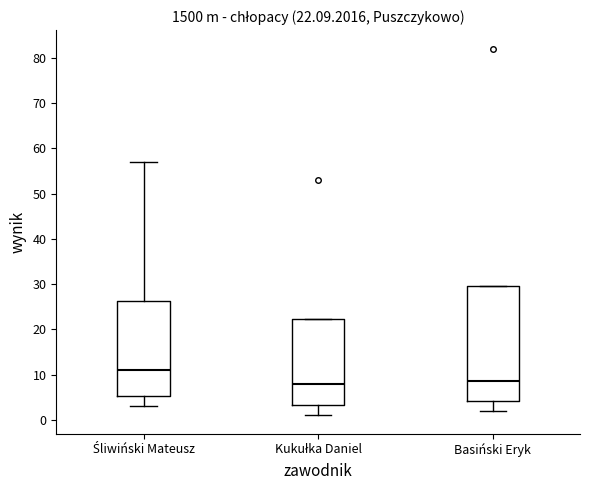

Comparing the boxes themselves (not the whiskers), which one is the tallest?

Basiński Eryk